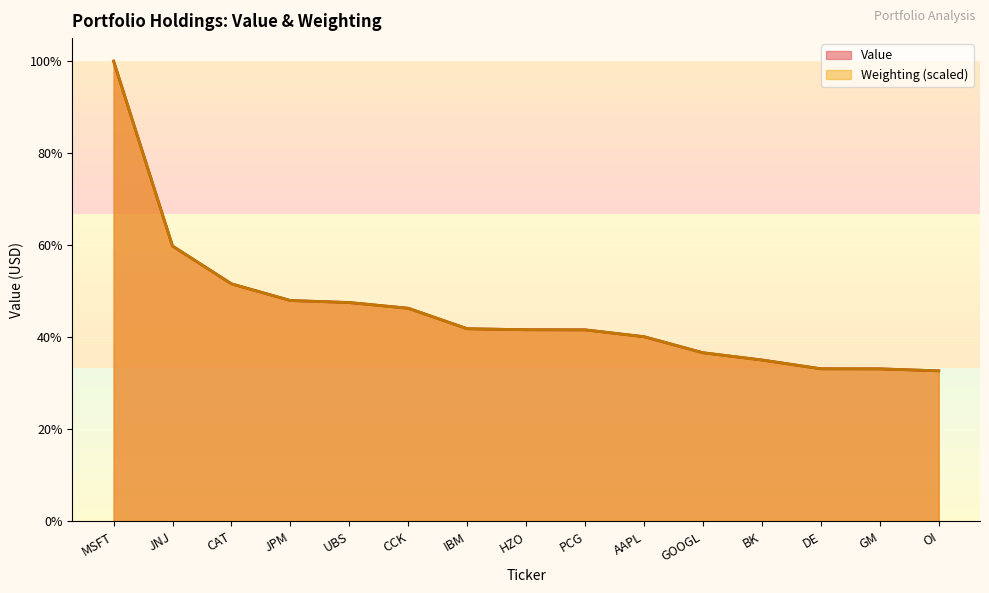

What is the sum of the Weighting values at UBS and DE?

45062115.4